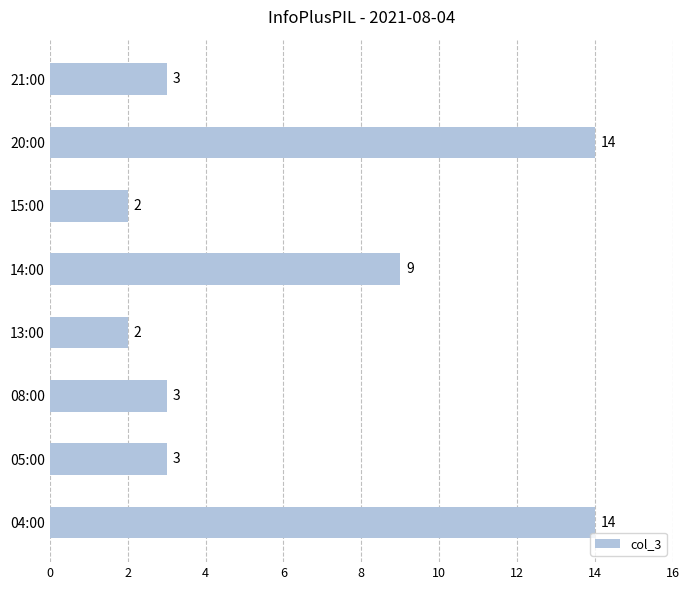

What is the difference between the maximum and minimum values?

12